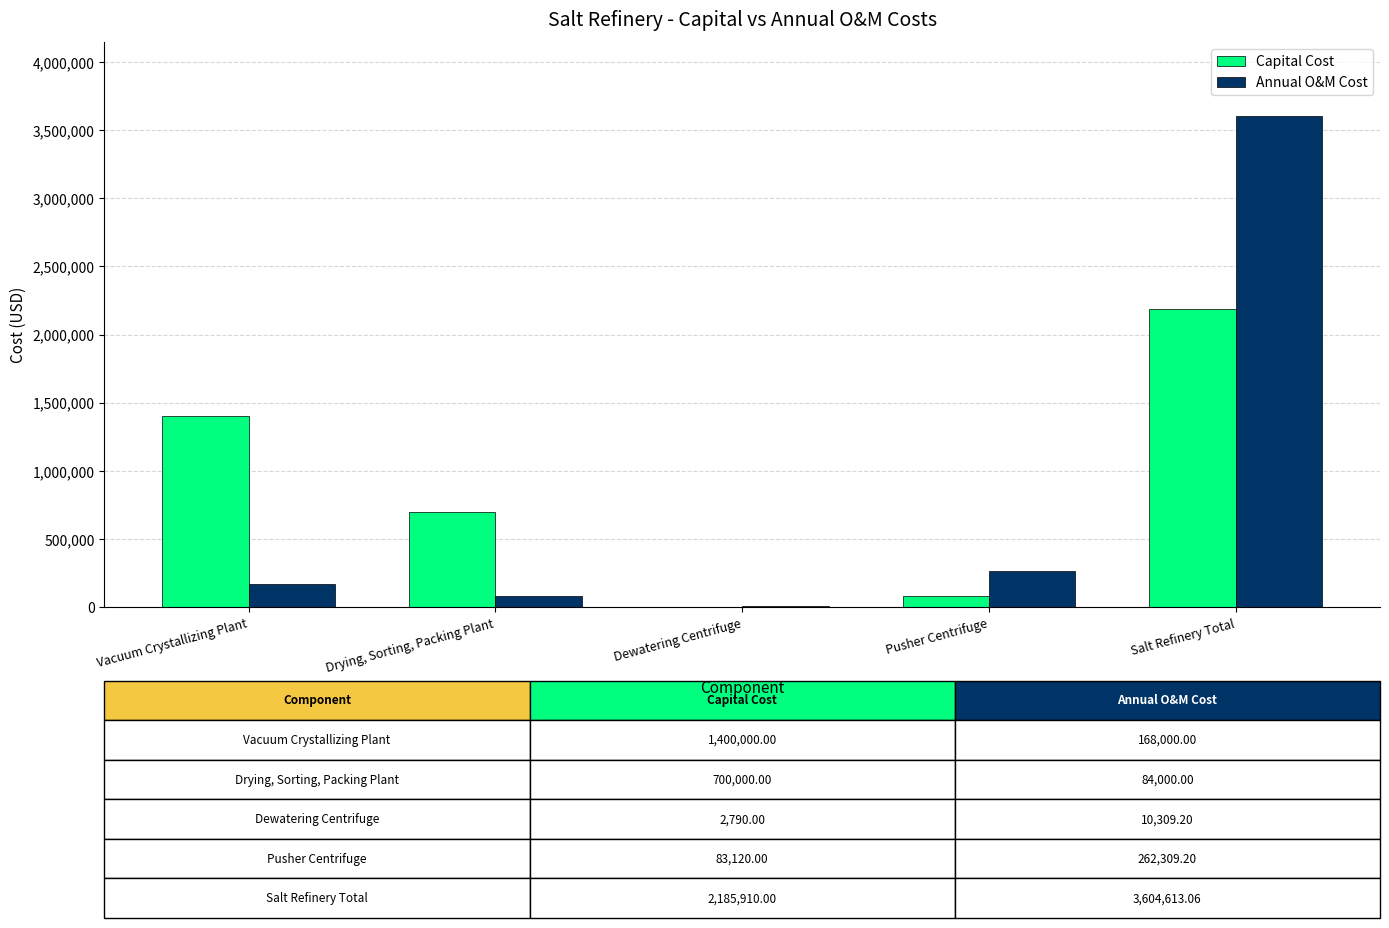

What is the sum of all Capital Cost values?

4371820.0